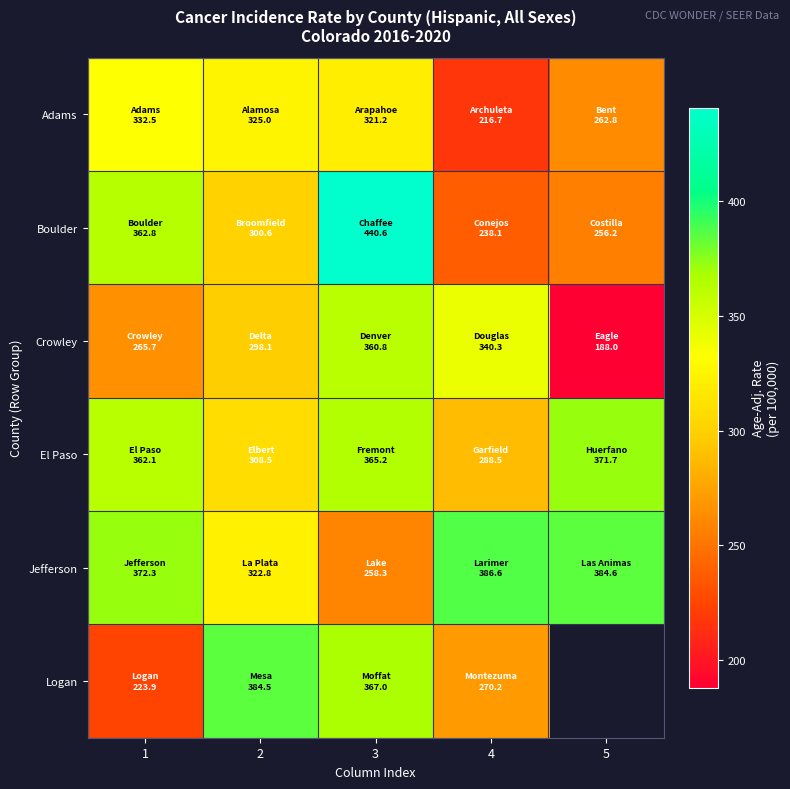

Rank the series at 1 from highest to lowest value.

Jefferson, Boulder, El Paso, Adams, Crowley, Logan